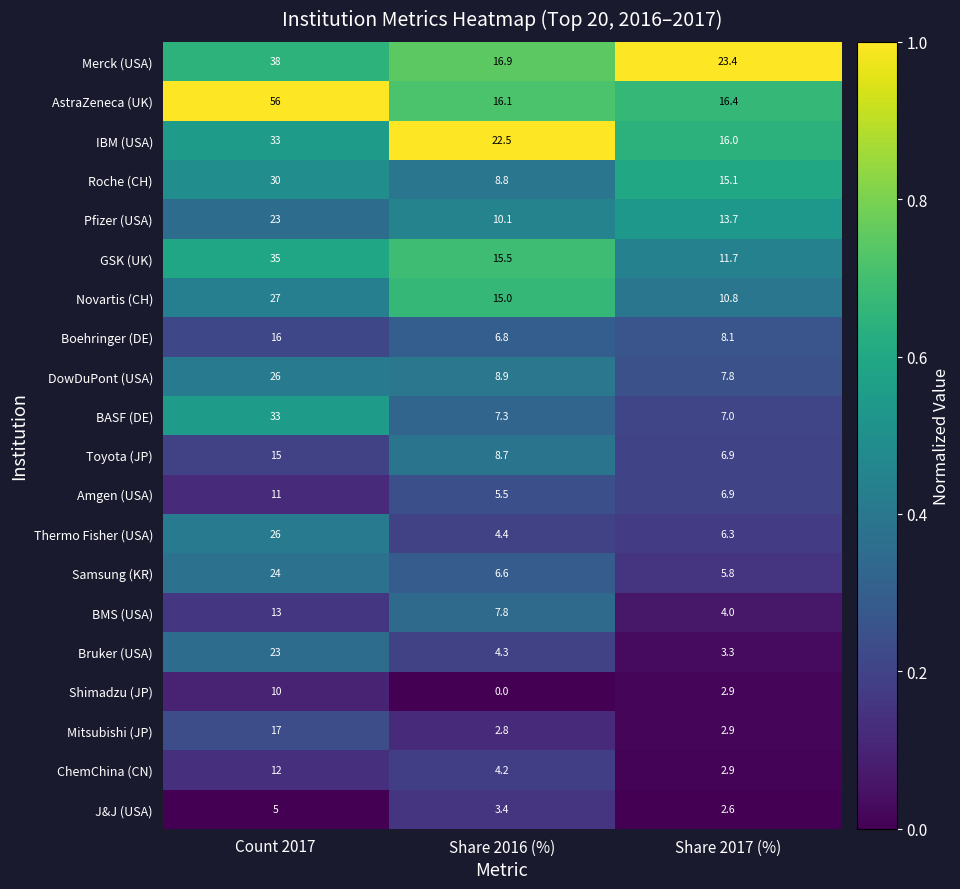

Which series changed the most between Count 2017 and Share 2017 (%)?

AstraZeneca (UK)